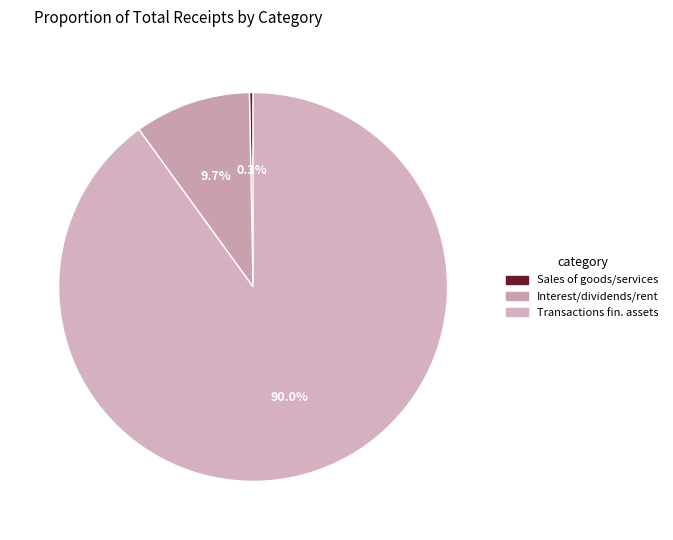

To the nearest percent, what is the difference between the largest and smallest slice percentages?

90%